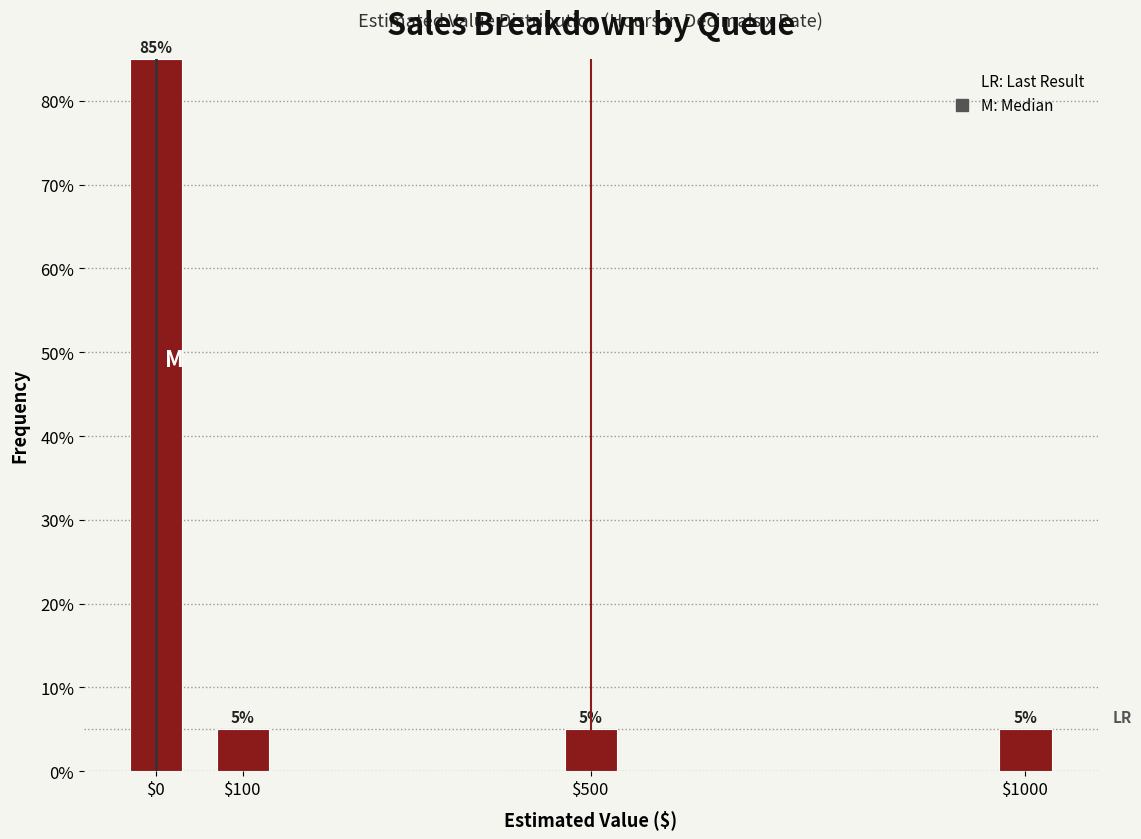

Reading left to right, transcribe all the data shown in this chart.

85	5	5	5